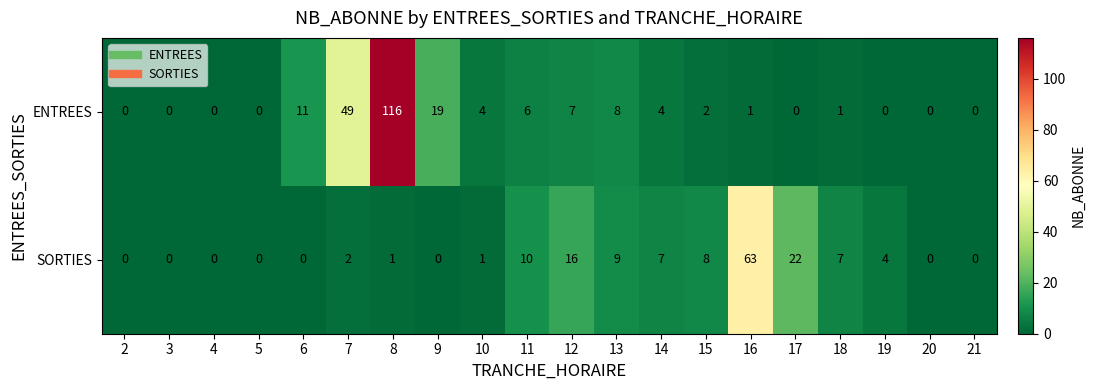

What is the difference between the maximum and minimum values in the ENTREES series?

116